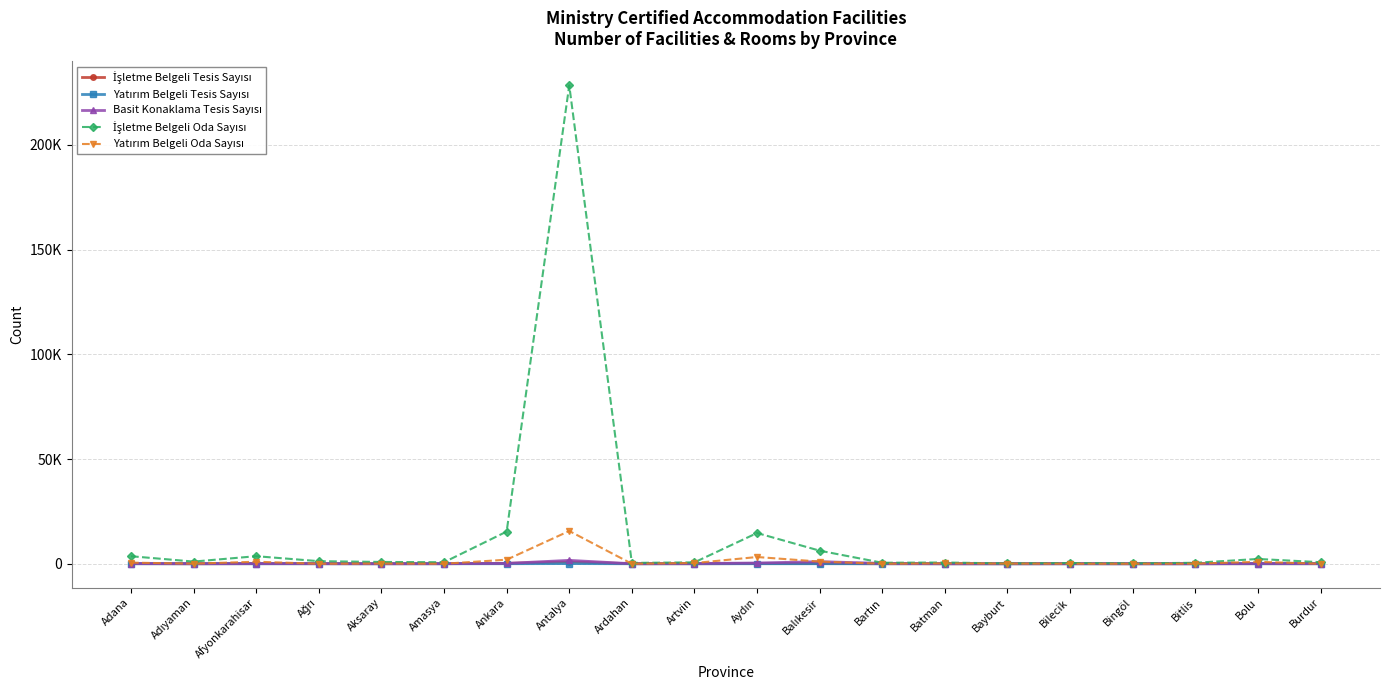

Does the chart have visible grid lines?

Yes